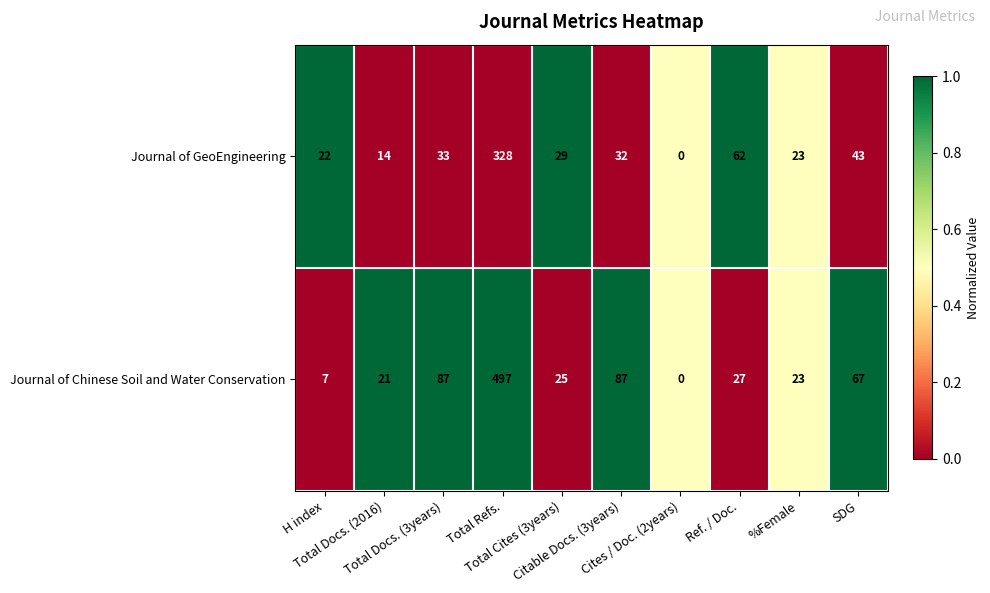

How many values in Journal of GeoEngineering are above zero?

9